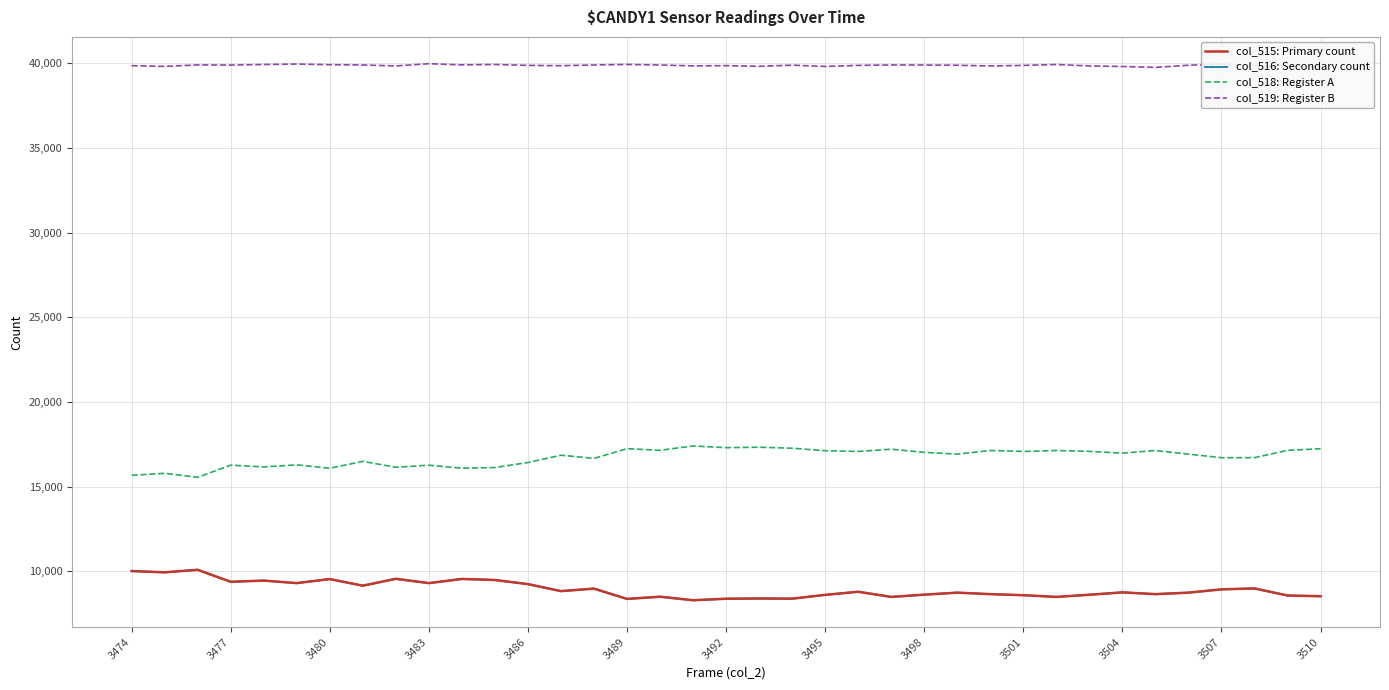

Which series has the largest total across all categories?

col_519: Register B